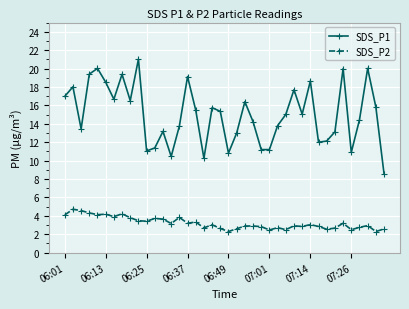

Which series has the widest spread of values?

SDS_P1